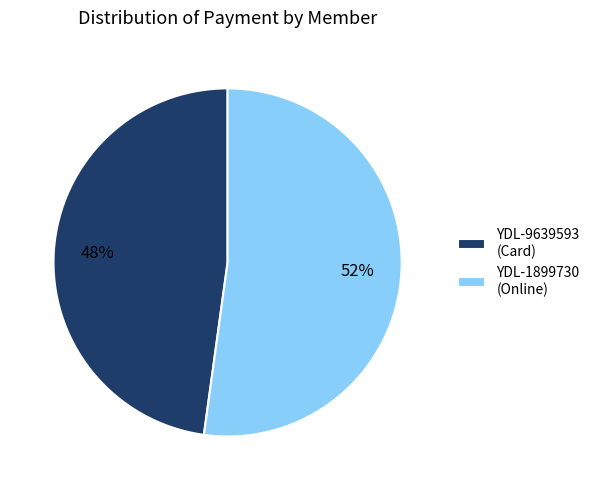

To the nearest percent, what portion does YDL-9639593 represent?

48%